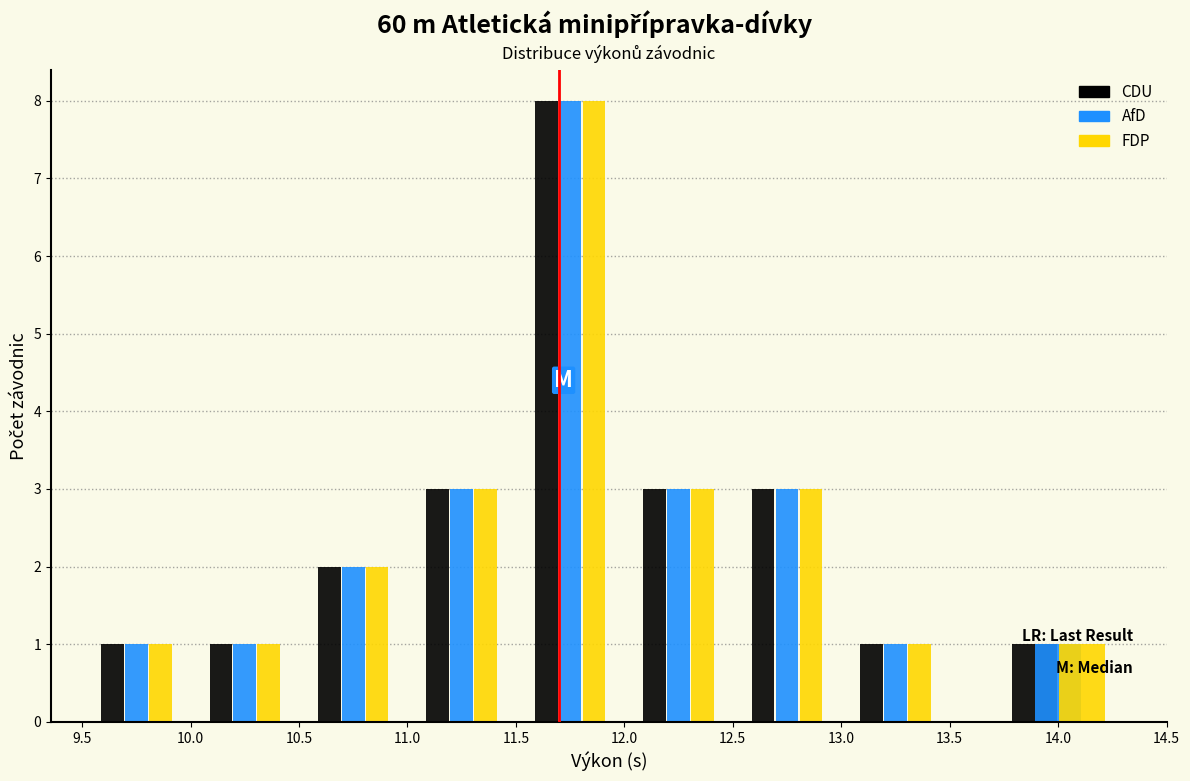

In the AfD series, which range on the x-axis has the tallest bar?

11.5 to 12.0